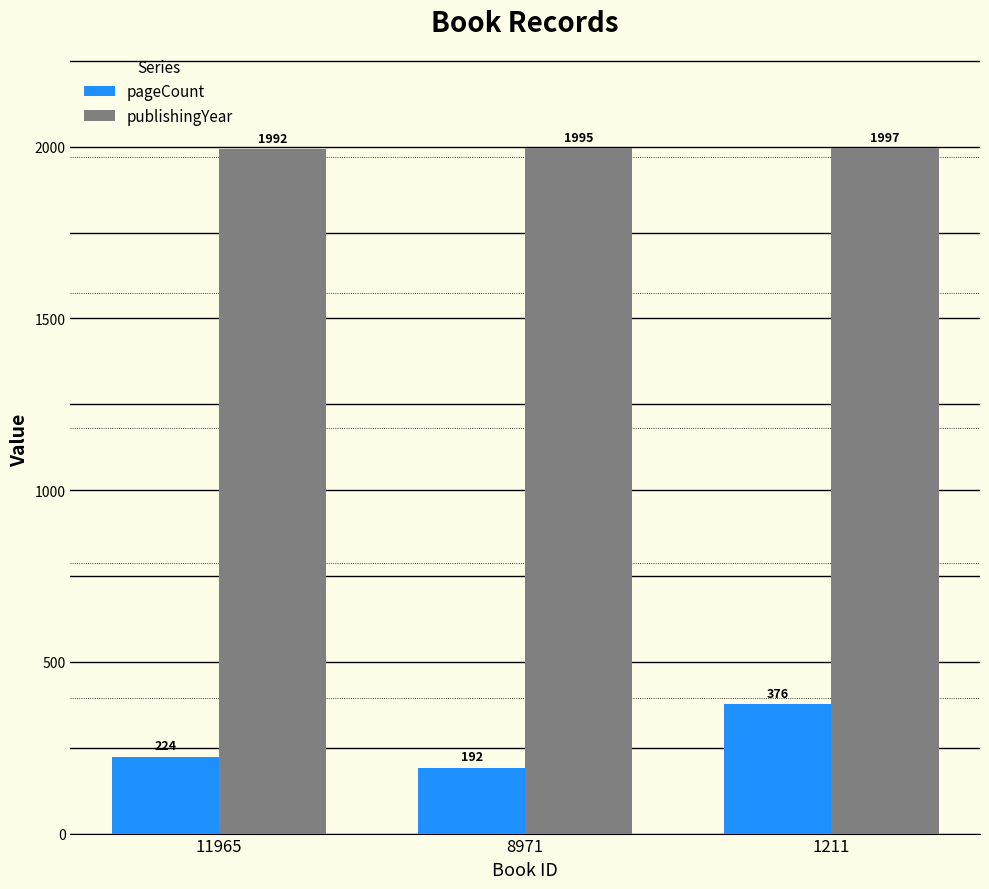

At how many categories does at least one series exceed 949?

3